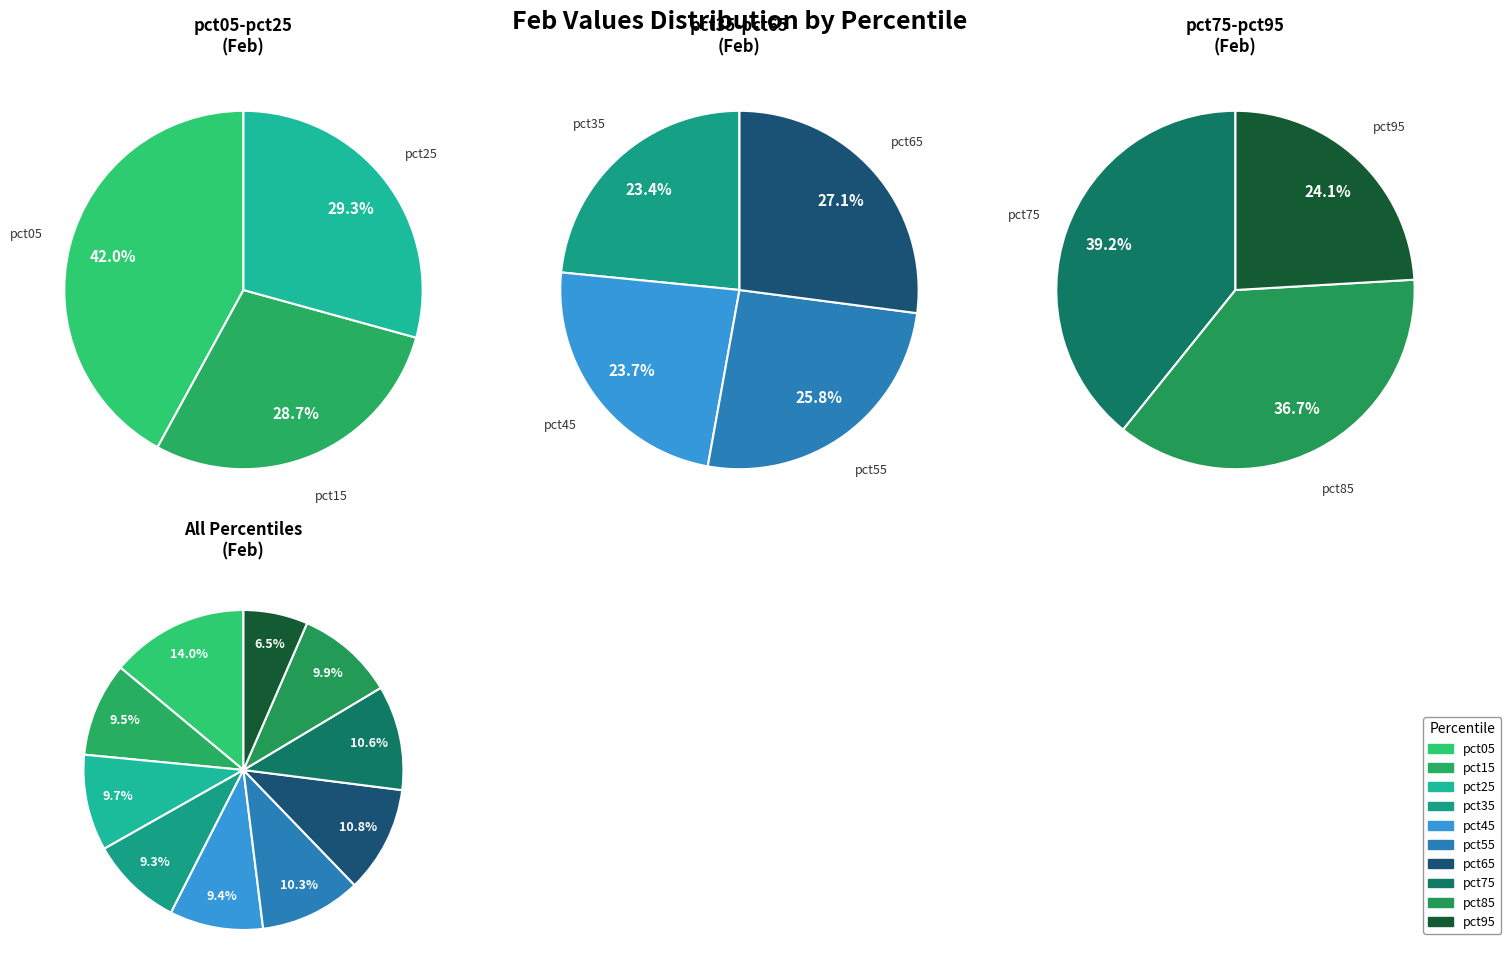

Combined, what portion of the pie is pct05 and pct65?

24.7%